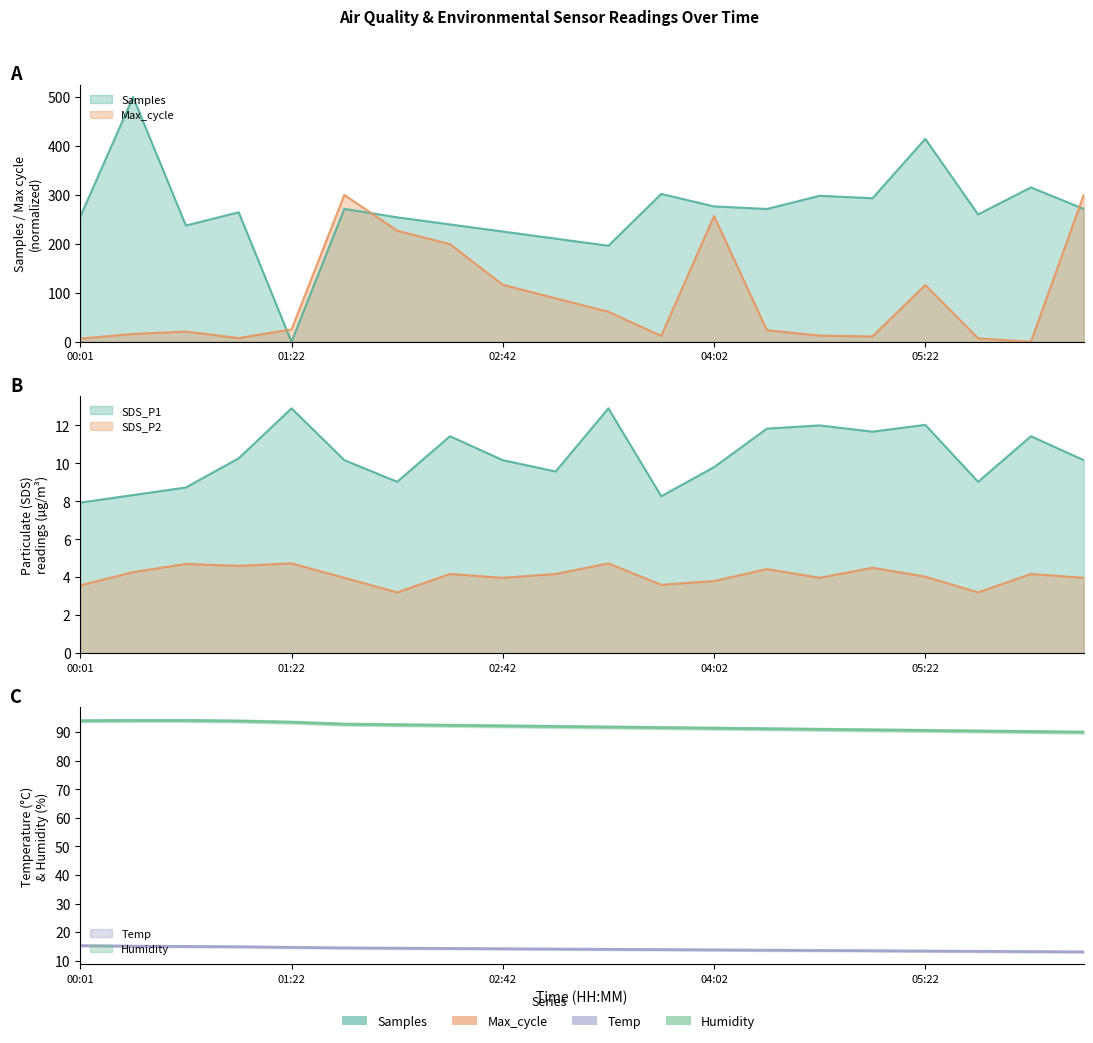

Which series has the widest spread of values?

SDS_P1